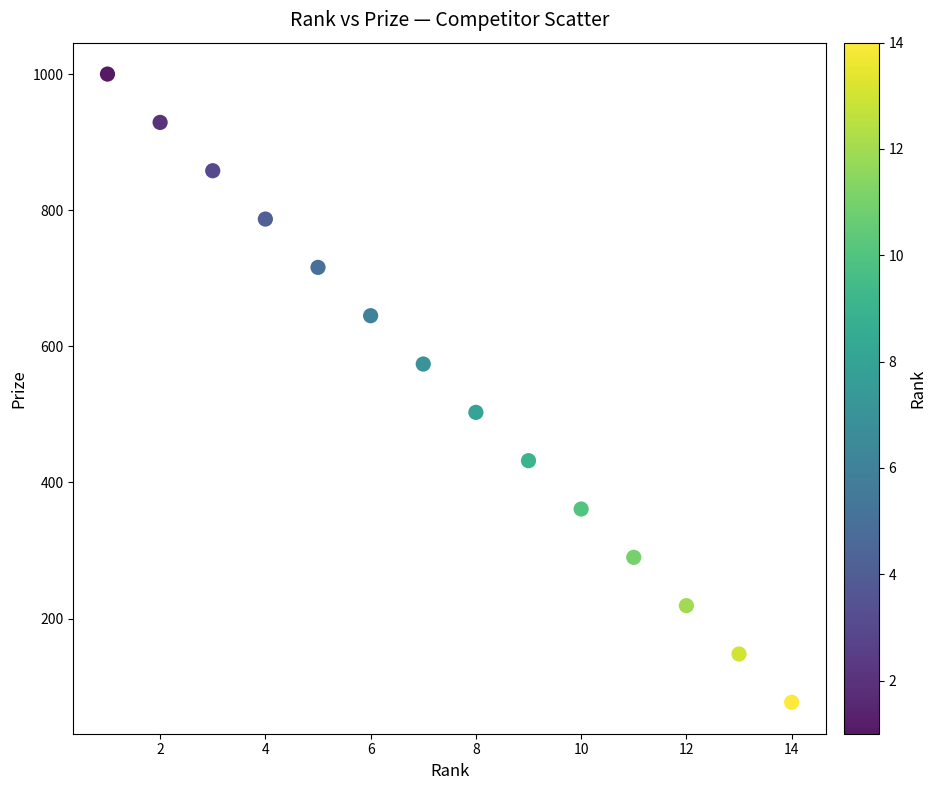

What is the range of X values (max minus min)?

13